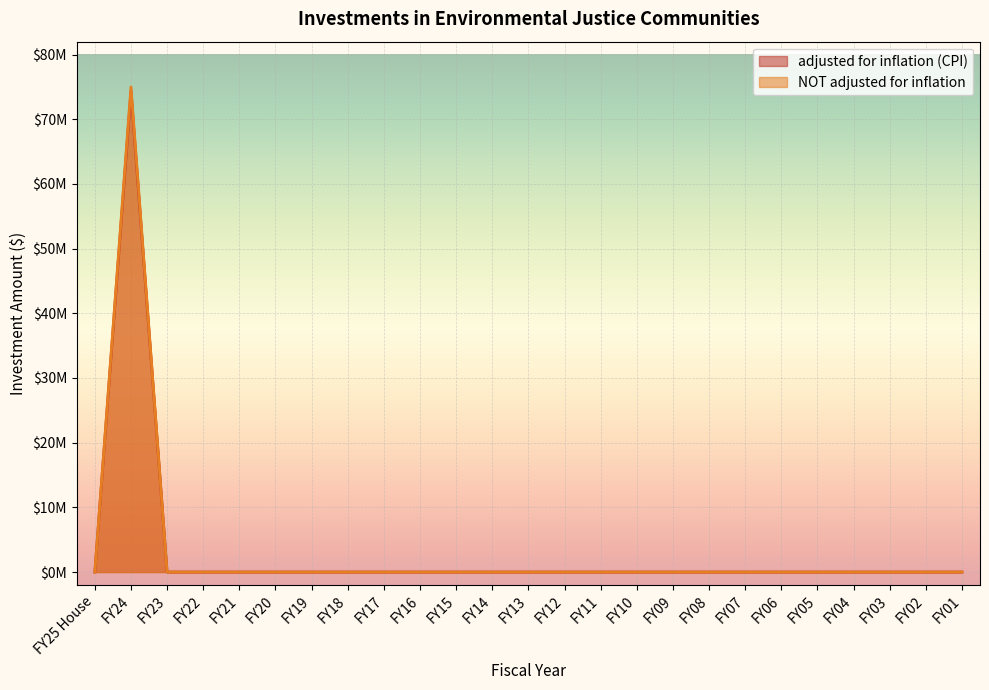

Count the number of categories in the chart.

25